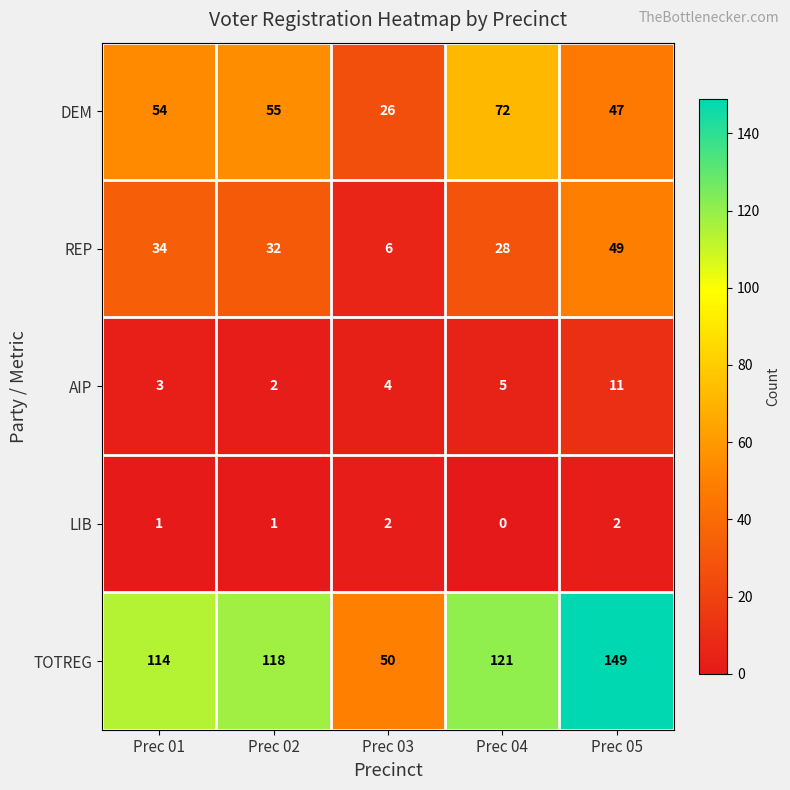

List the series in order of their peak value, lowest first.

LIB, AIP, REP, DEM, TOTREG